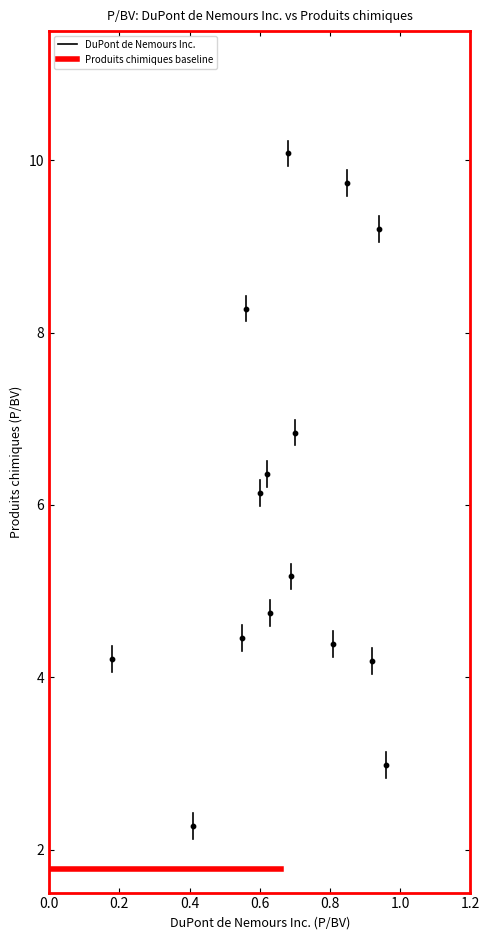

What is the range of Y values (max minus min)?

7.8